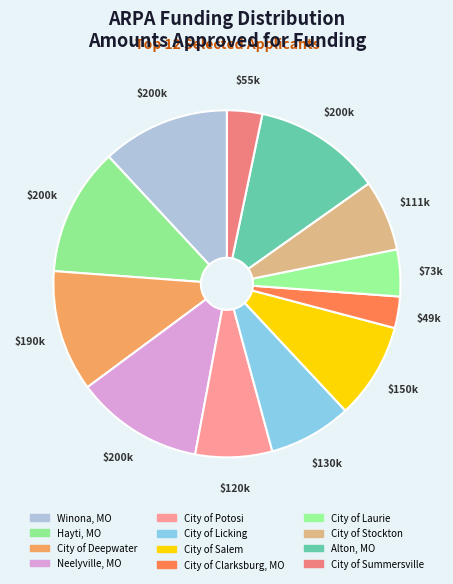

What percentage is NOT represented by City of Clarksburg, MO?

97.1%